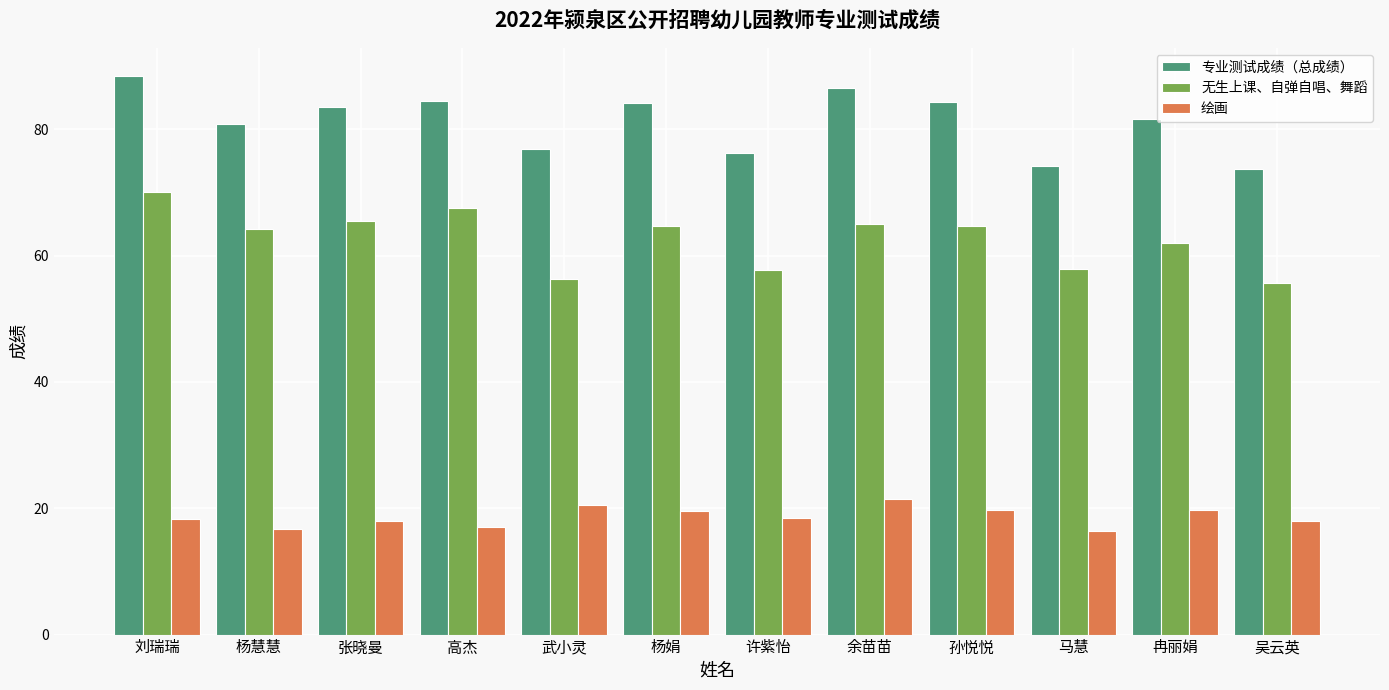

Which series has the widest spread of values?

专业测试成绩（总成绩）